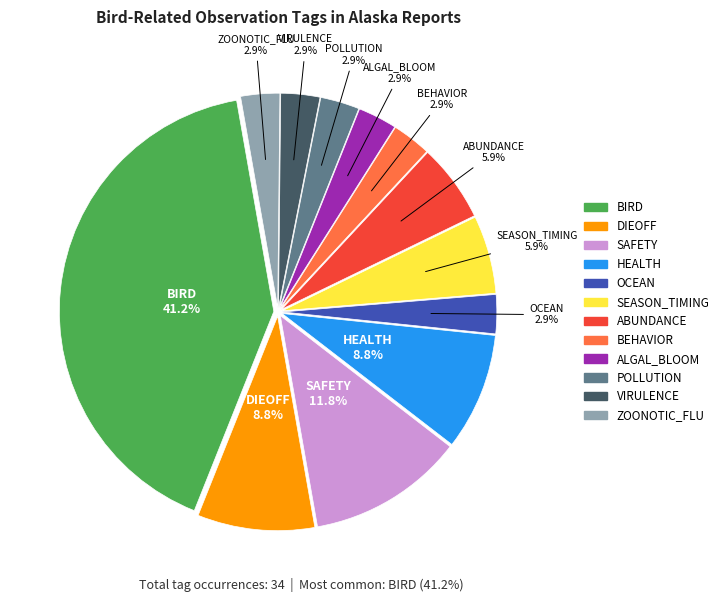

Does any single category account for the majority?

No